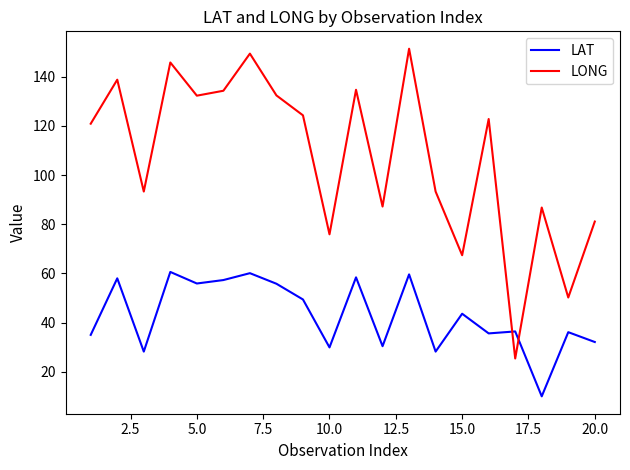

List the series in order of their overall mean, lowest first.

LAT, LONG